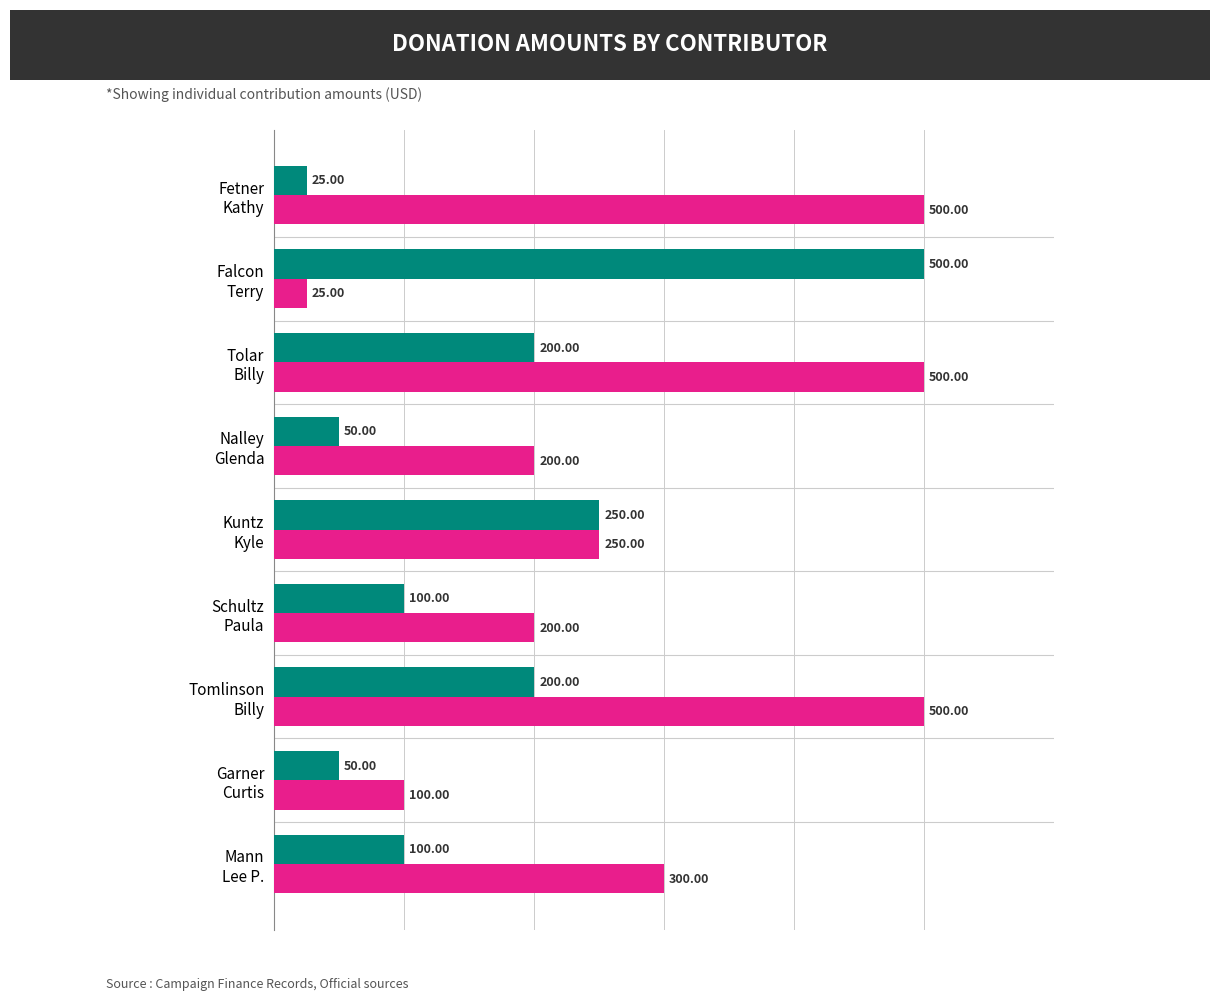

What is the difference between the maximum and minimum values in the Dollars series?

475